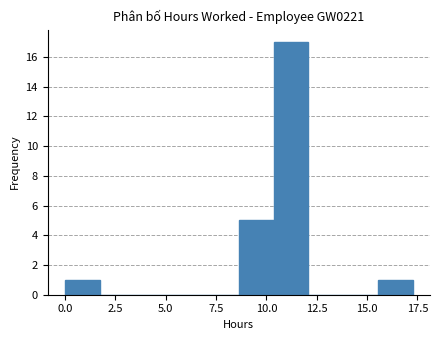

Around what value on the x-axis is the tallest bar? Give the approximate position of its centre, as read against the axis.

11.0